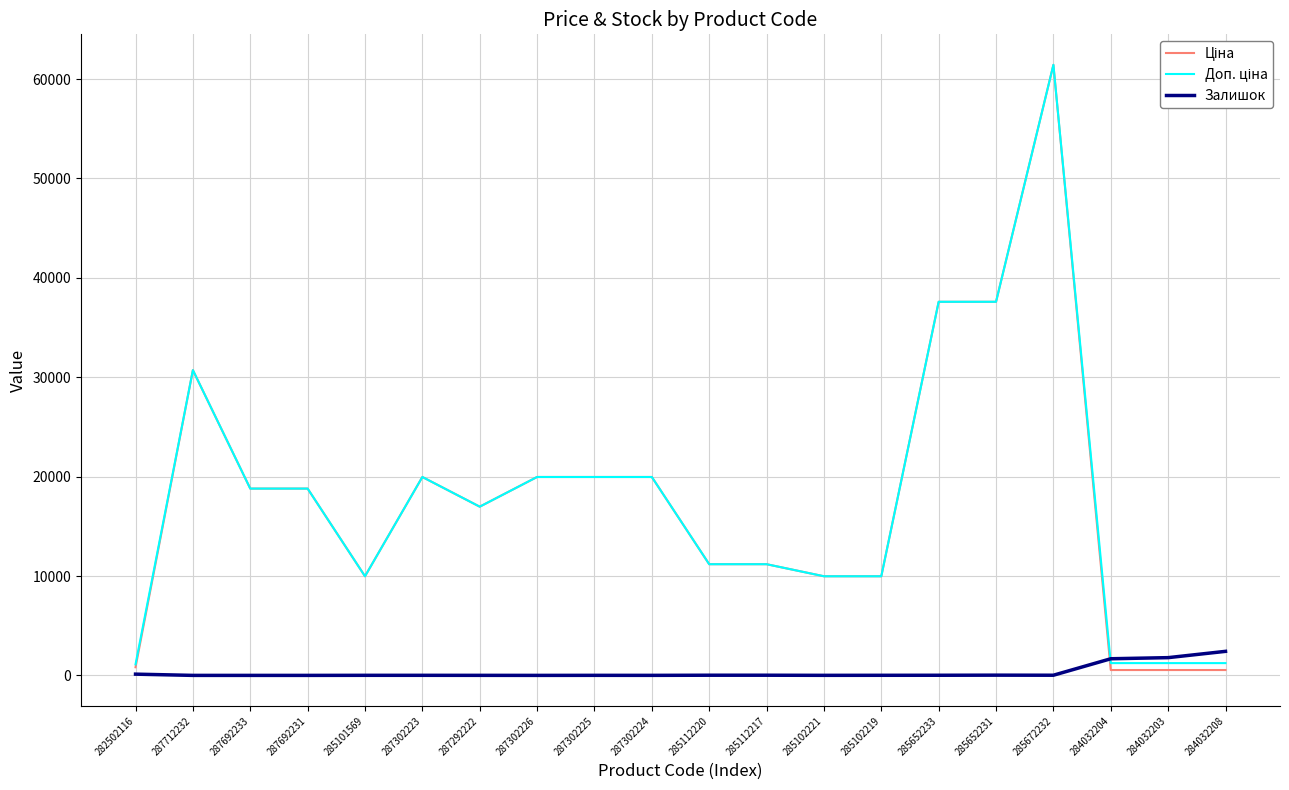

Is it true that Залишок equals 0.0 at 287692231?

True